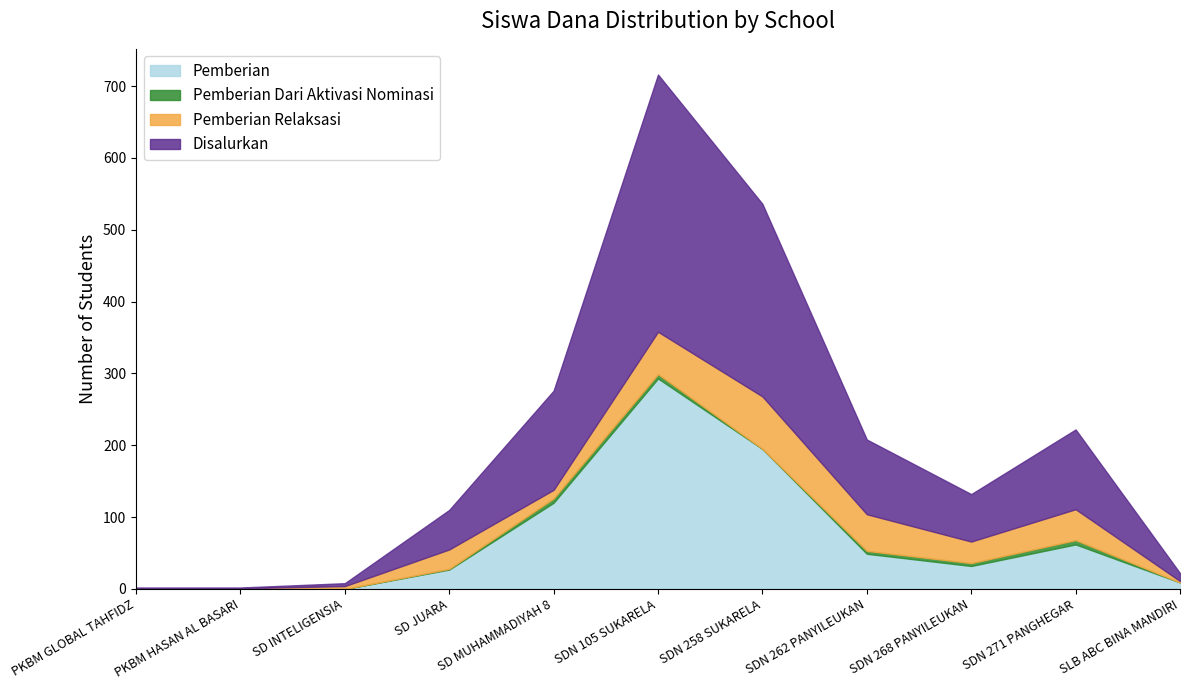

Reading left to right, transcribe all the data shown in this chart.

Pemberian: PKBM GLOBAL TAHFIDZ=0	PKBM HASAN AL BASARI=0	SD INTELIGENSIA=0	SD JUARA=27	SD MUHAMMADIYAH 8=120	SDN 105 SUKARELA=293	SDN 258 SUKARELA=195	SDN 262 PANYILEUKAN=49	SDN 268 PANYILEUKAN=32	SDN 271 PANGHEGAR=62	SLB ABC BINA MANDIRI=9
Pemberian Dari Aktivasi Nominasi: PKBM GLOBAL TAHFIDZ=0	PKBM HASAN AL BASARI=0	SD INTELIGENSIA=0	SD JUARA=1	SD MUHAMMADIYAH 8=6	SDN 105 SUKARELA=6	SDN 258 SUKARELA=0	SDN 262 PANYILEUKAN=4	SDN 268 PANYILEUKAN=4	SDN 271 PANGHEGAR=6	SLB ABC BINA MANDIRI=0
Pemberian Relaksasi: PKBM GLOBAL TAHFIDZ=1	PKBM HASAN AL BASARI=1	SD INTELIGENSIA=4	SD JUARA=27	SD MUHAMMADIYAH 8=12	SDN 105 SUKARELA=59	SDN 258 SUKARELA=73	SDN 262 PANYILEUKAN=51	SDN 268 PANYILEUKAN=30	SDN 271 PANGHEGAR=43	SLB ABC BINA MANDIRI=2
Disalurkan: PKBM GLOBAL TAHFIDZ=1	PKBM HASAN AL BASARI=1	SD INTELIGENSIA=4	SD JUARA=55	SD MUHAMMADIYAH 8=138	SDN 105 SUKARELA=358	SDN 258 SUKARELA=268	SDN 262 PANYILEUKAN=104	SDN 268 PANYILEUKAN=66	SDN 271 PANGHEGAR=111	SLB ABC BINA MANDIRI=11